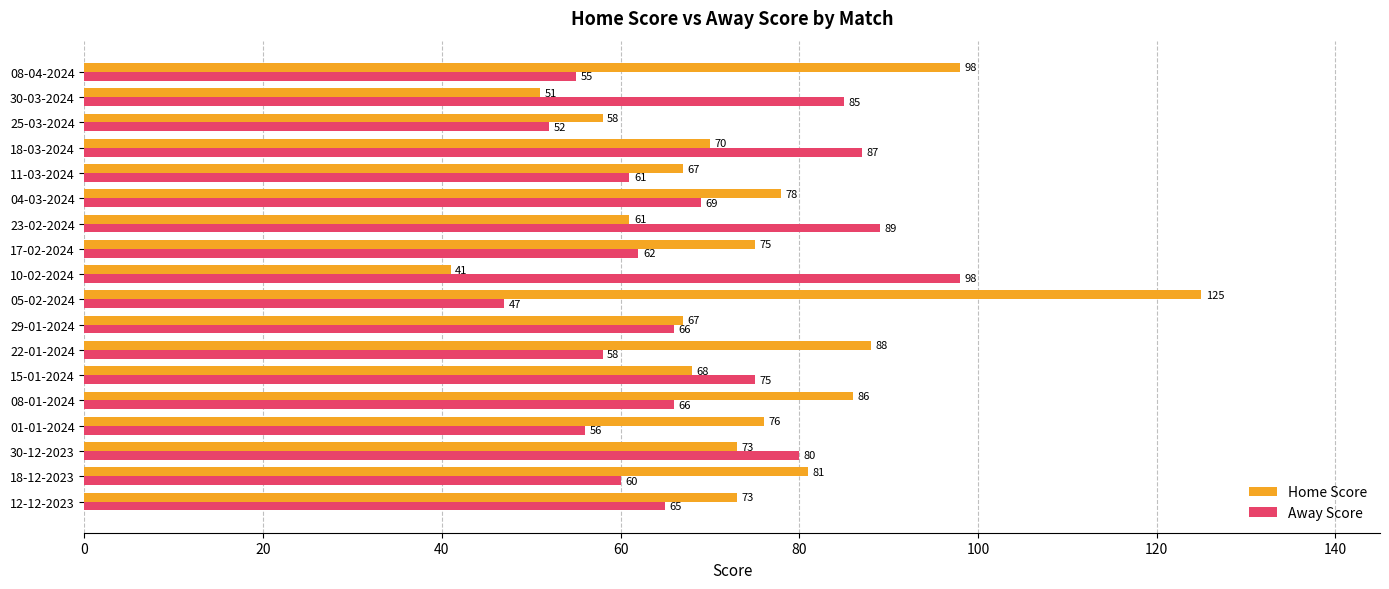

What is the difference between the second highest and minimum values in the Home Score series?

57